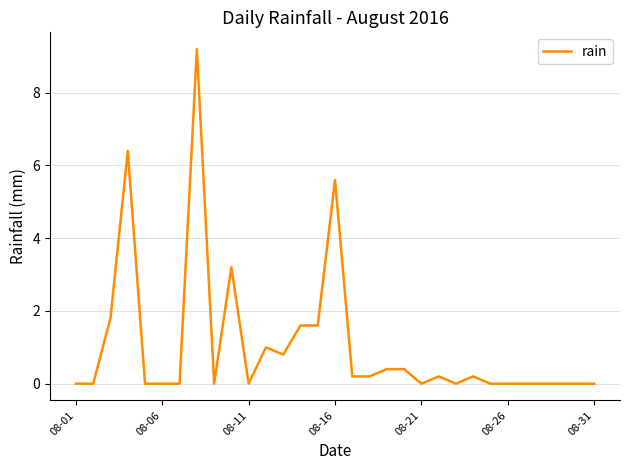

What is the maximum value shown in the chart?

9.2